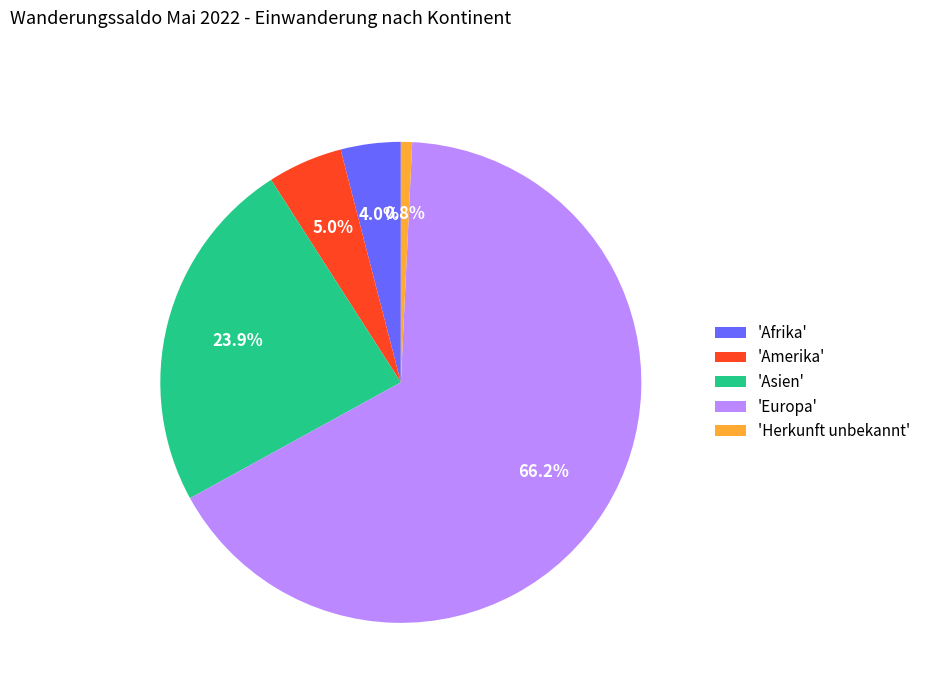

Between 'Asien' and 'Amerika', which is larger?

'Asien'